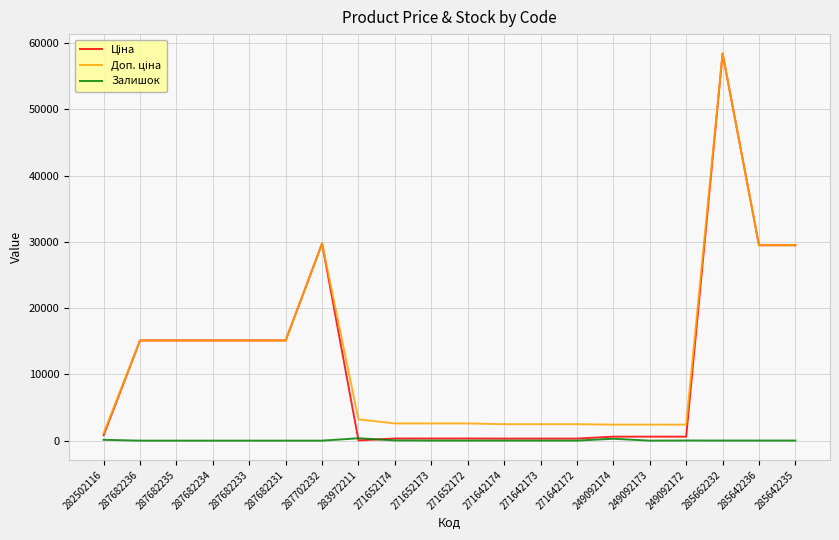

At which category is the sum across all series the highest?

285662232